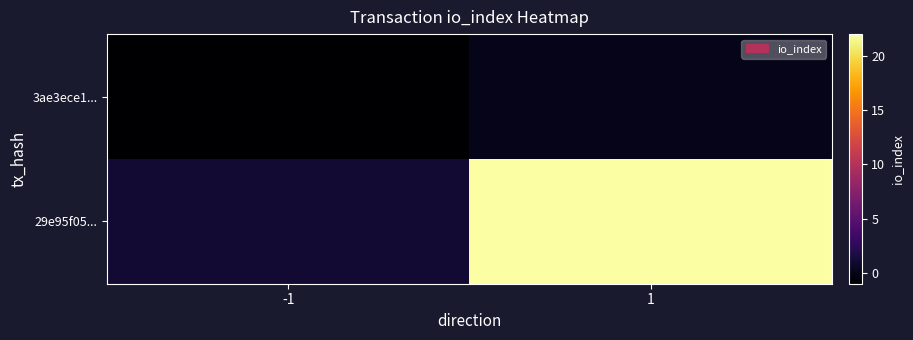

Which series has the largest range (max minus min)?

29e95f05...